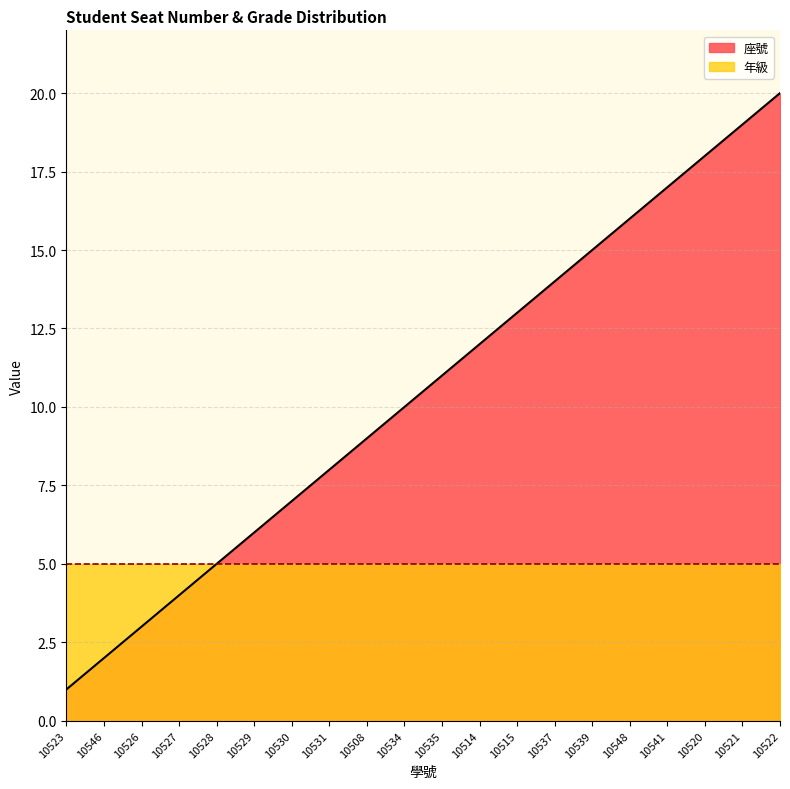

What is the maximum value shown in the chart?

20